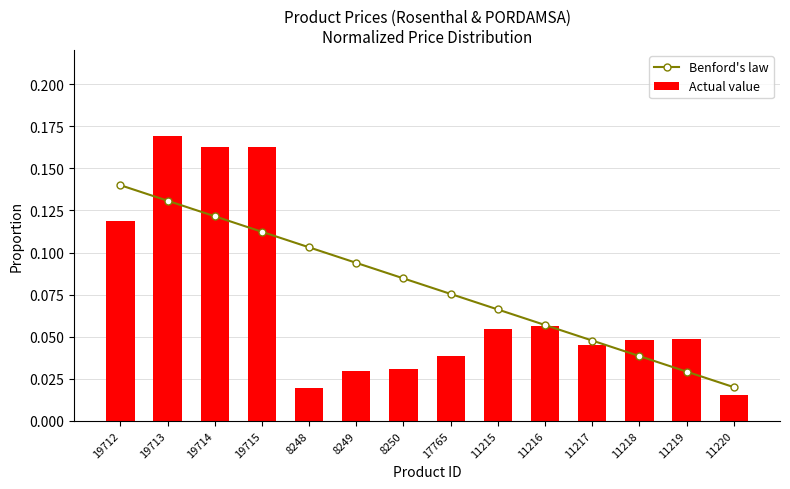

Rank the series by their maximum value, from highest to lowest.

Actual value, Benford's law